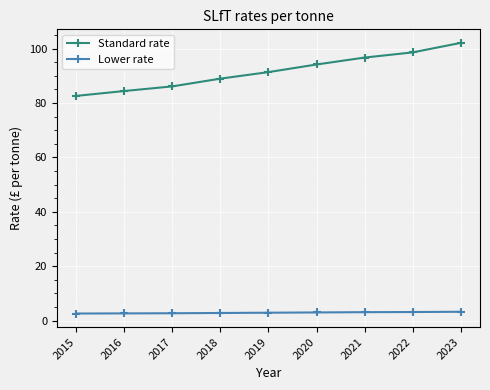

Rank the series at 2015 from highest to lowest value.

Standard rate, Lower rate